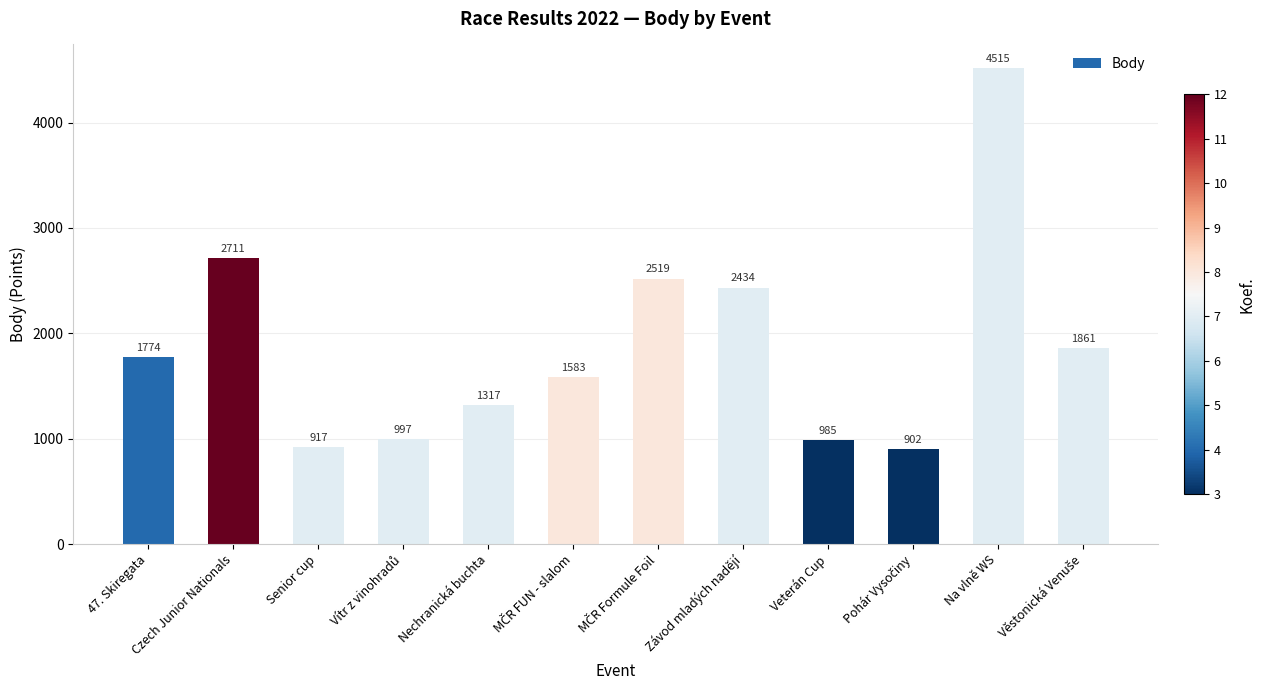

What is the value of the 4th bar from the left?

997